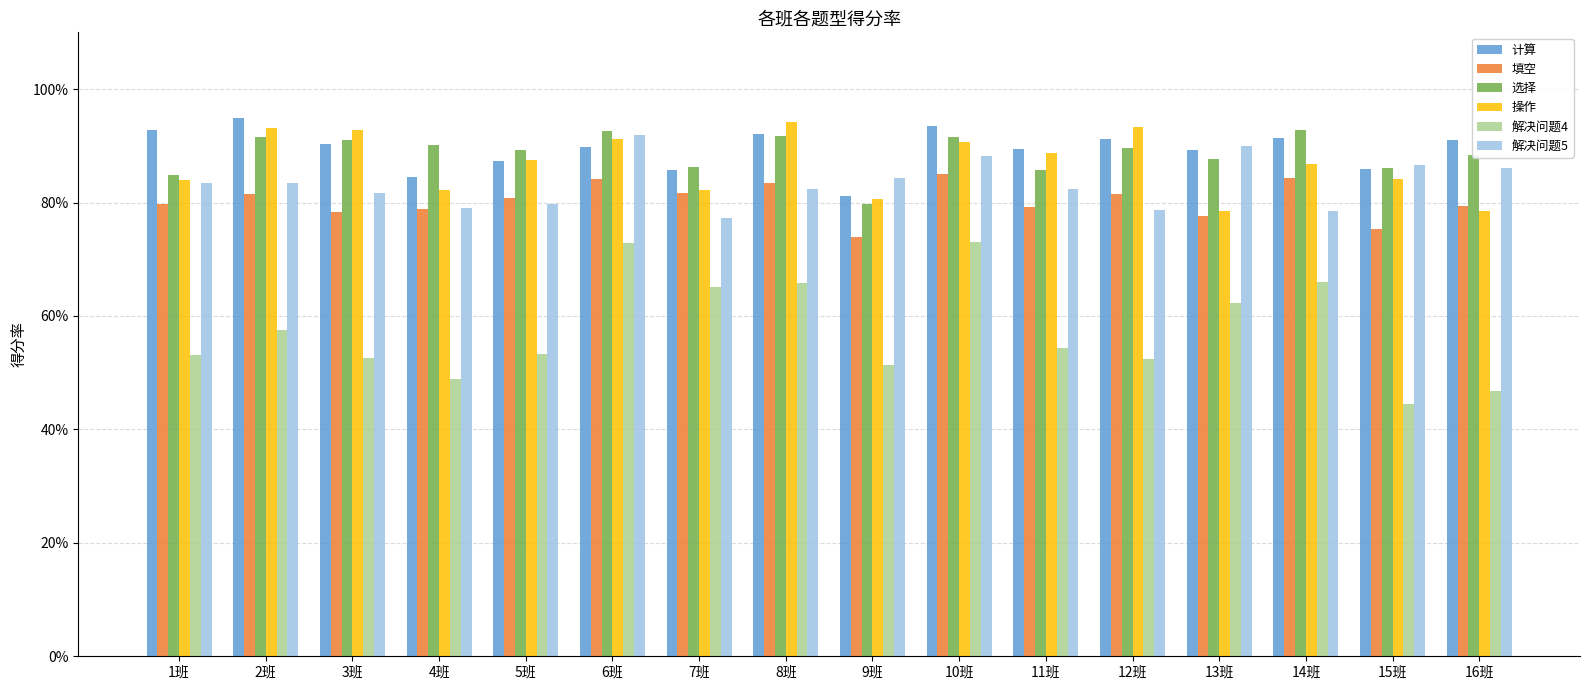

Does the chart contain any negative values?

No